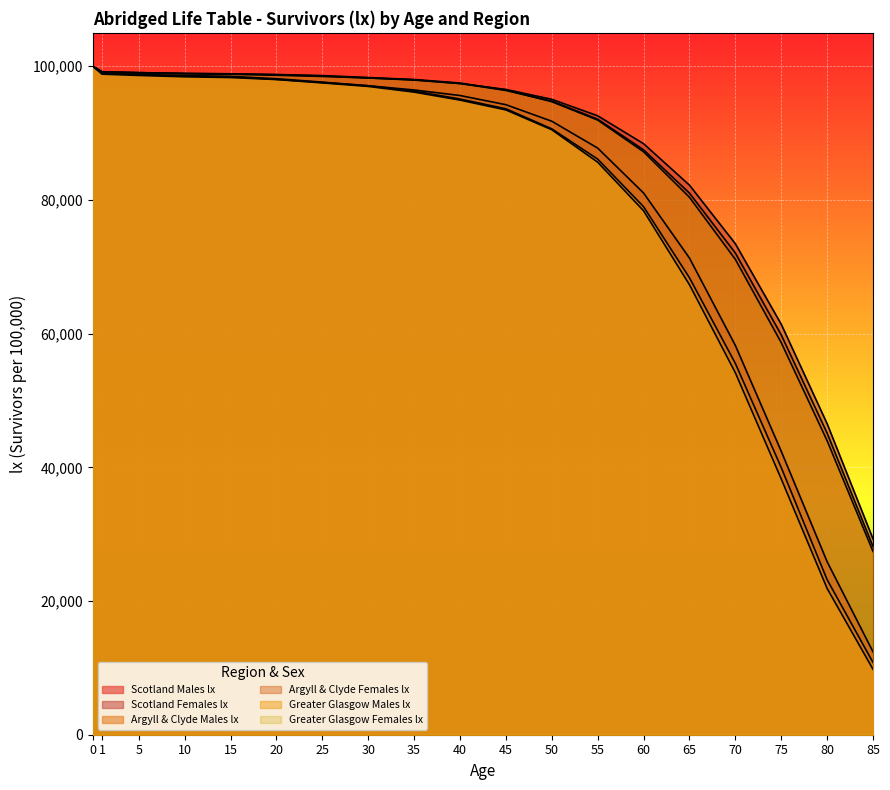

What is the lowest value of the Greater Glasgow Females lx series?

27419